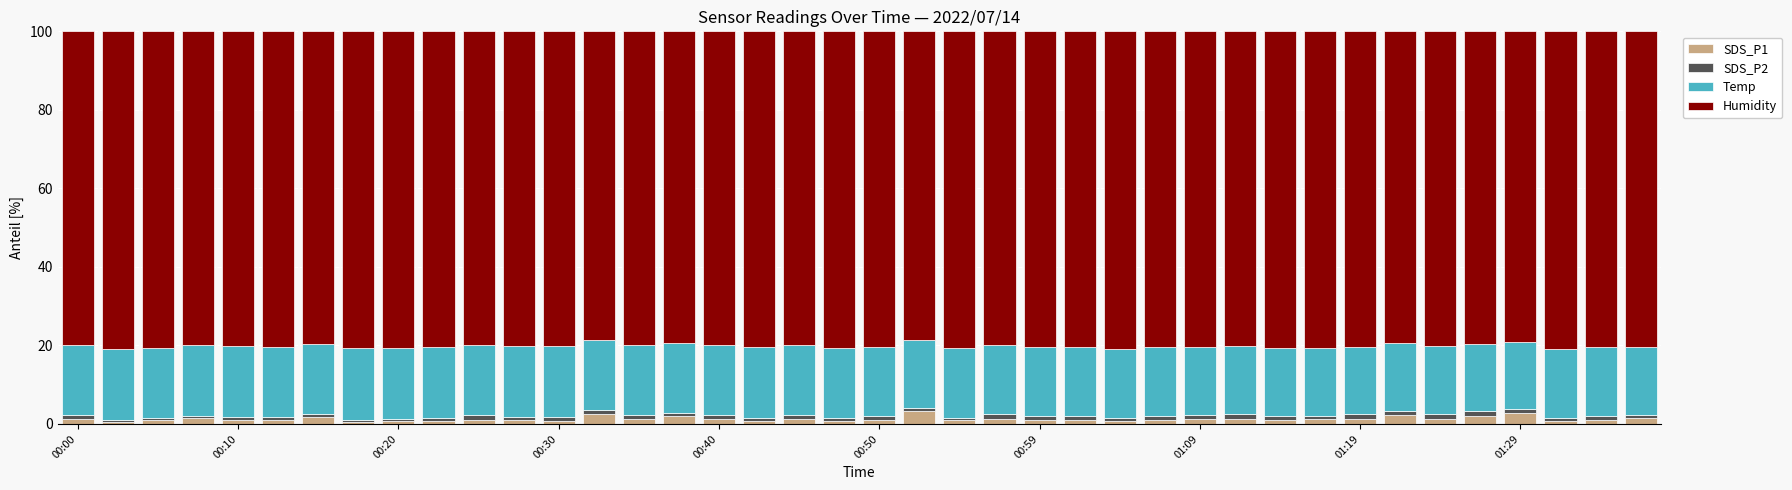

What is the maximum value for SDS_P1?

3.2